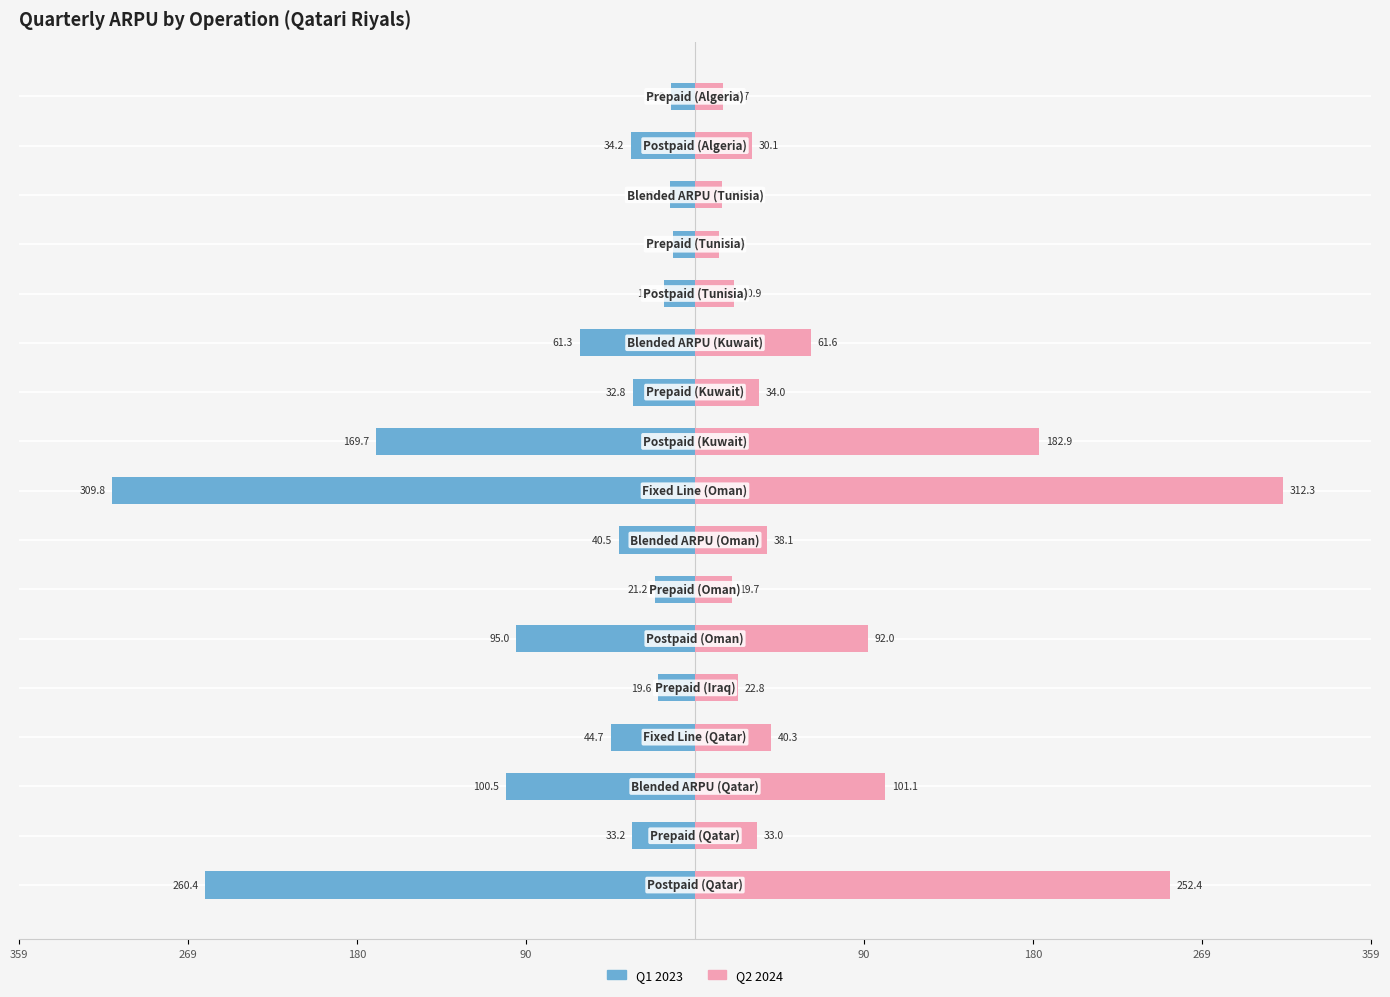

Reading left to right, extract all data points from this chart.

Q1 2023: -260.4	-33.2	-100.5	-44.7	-19.6	-95.0	-21.2	-40.5	-309.8	-169.7	-32.8	-61.3	-16.5	-11.8	-13.1	-34.2	-12.8
Q2 2024: 252.4	33.0	101.1	40.3	22.8	92.0	19.7	38.1	312.3	182.9	34.0	61.6	20.9	12.6	14.4	30.1	14.7